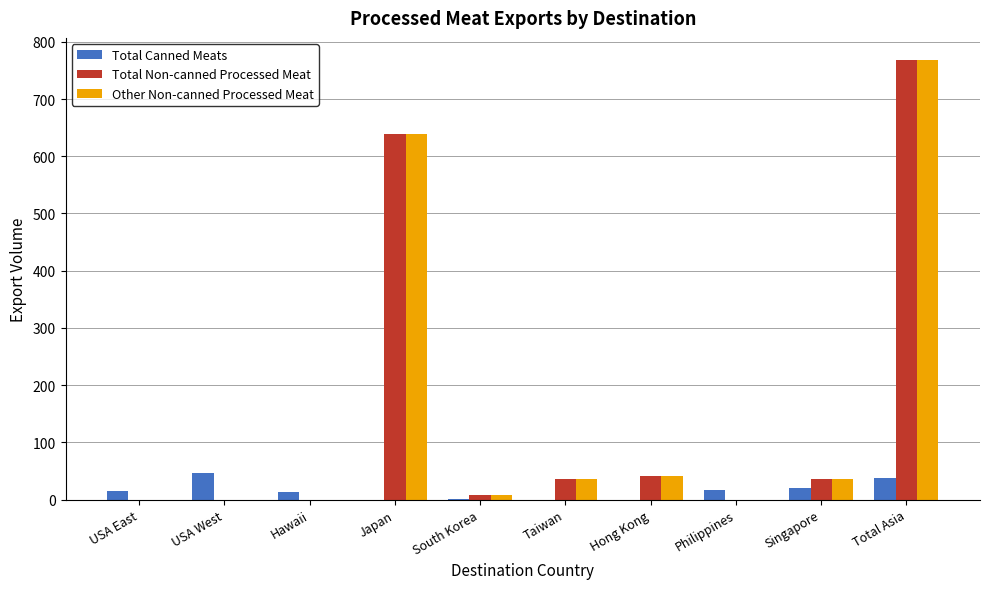

At which category is the sum across all series the highest?

Total Asia